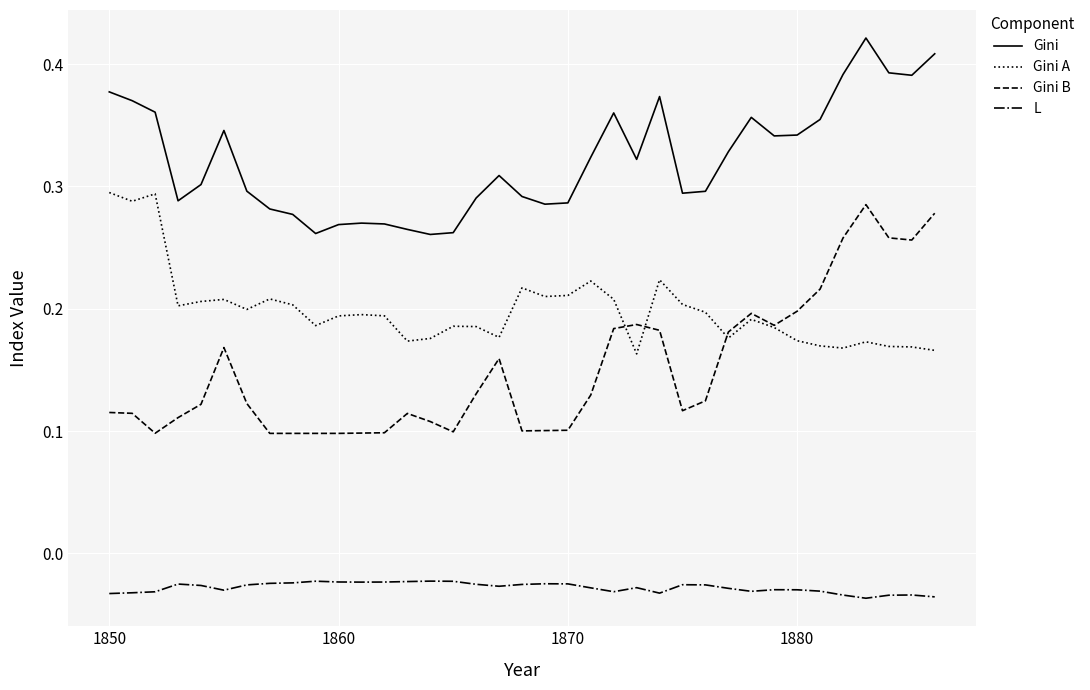

Does the chart have visible grid lines?

Yes